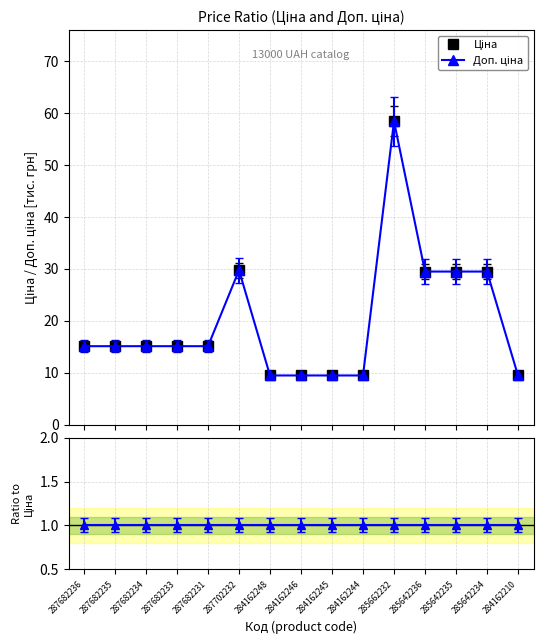

The Ціна series shows 9.5 at 284162245. True or false?

True